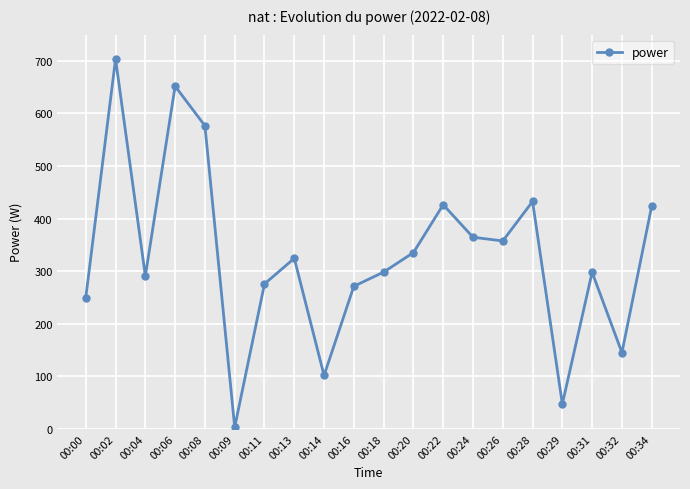

What is the value of the 10th point from the left?

271.2